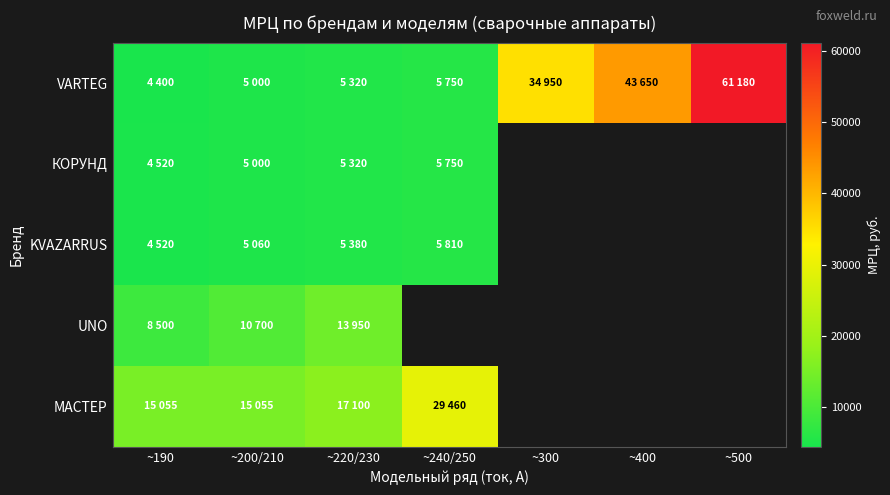

Rank the series at ~220/230 from lowest to highest value.

VARTEG, КОРУНД, KVAZARRUS, UNO, МАСТЕР